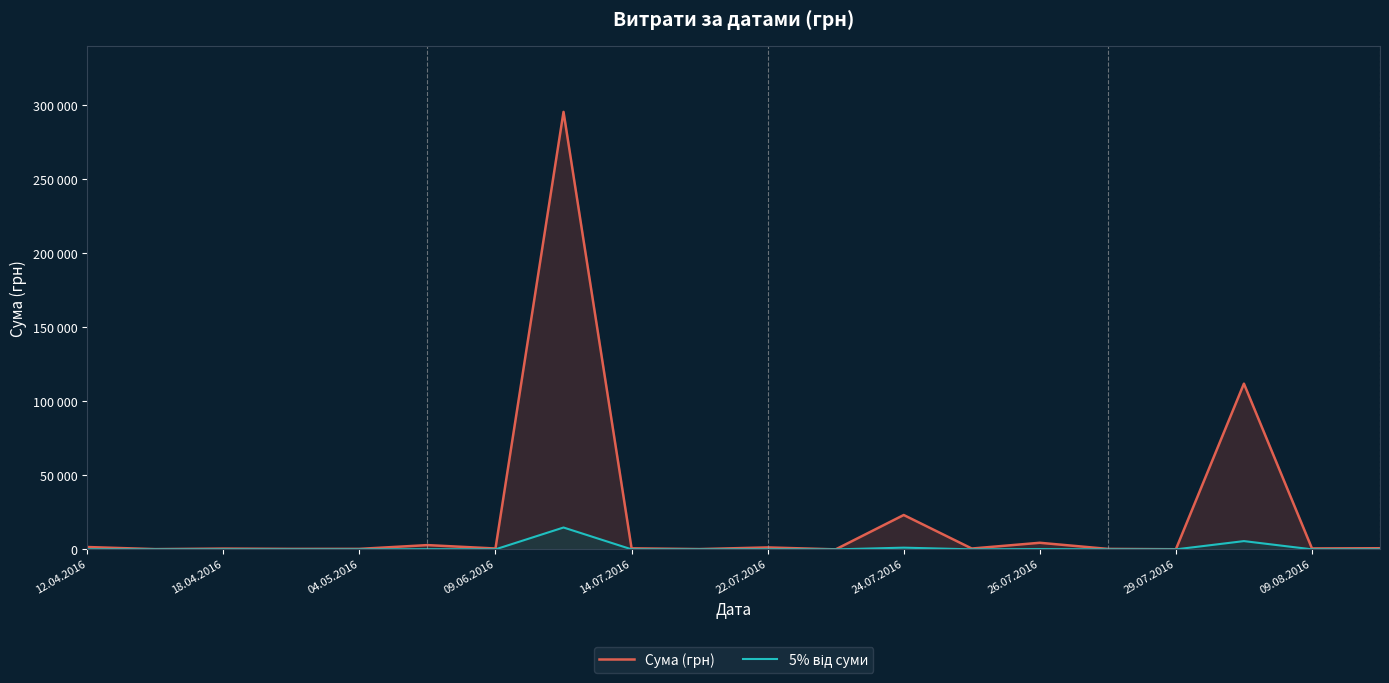

What is the sum of all 5% від суми values?

22320.7